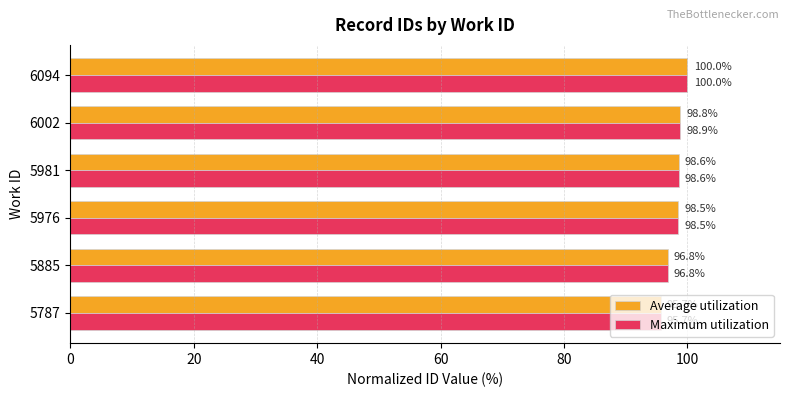

True or false: Average utilization has a value of 155.4 at 5885.

False